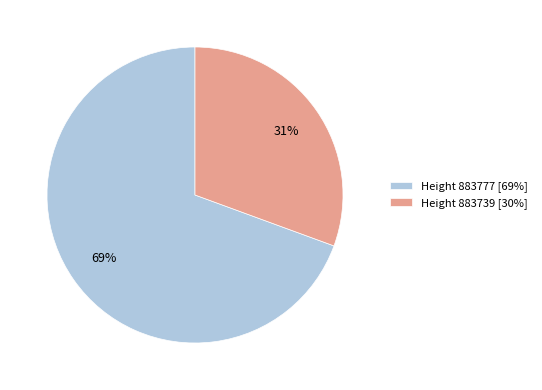

Which category has the biggest portion of the pie?

Height 883777 [69%]